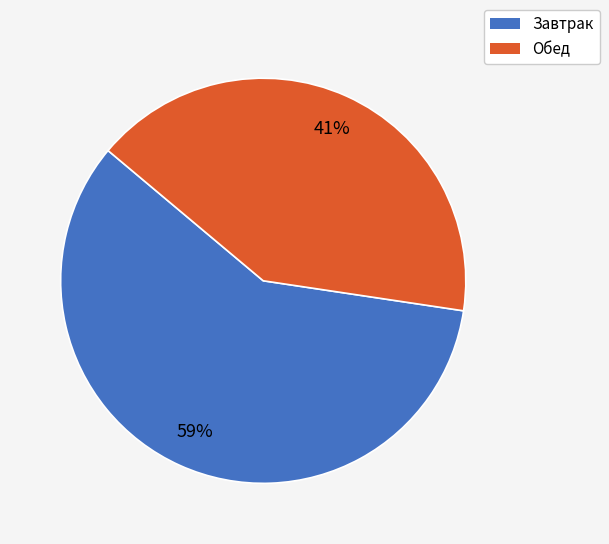

Rank the categories by value from highest to lowest.

Завтрак, Обед